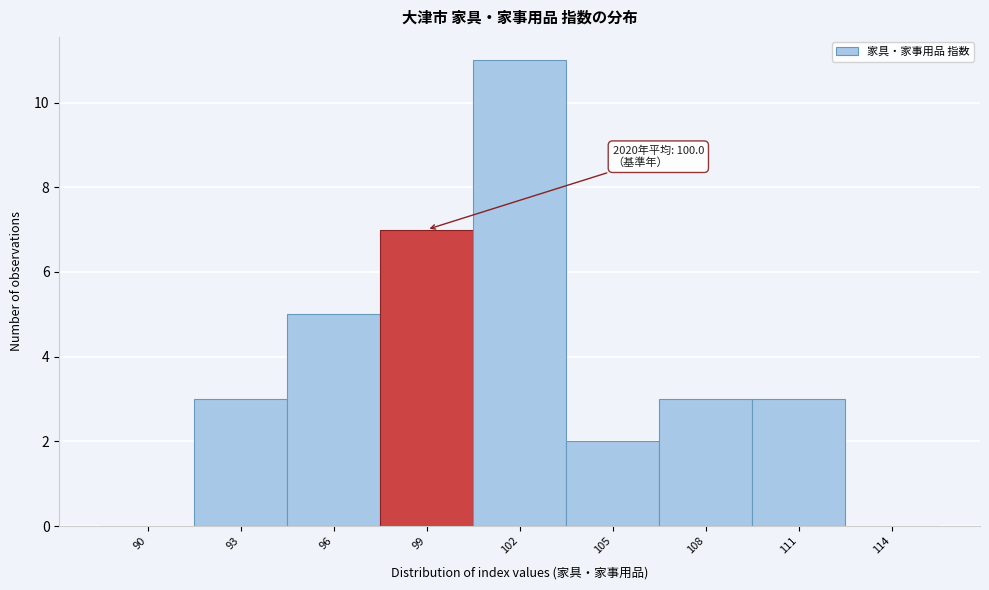

Reading left to right, extract all data points from this chart.

90=0	93=3	96=5	99=7	102=11	105=2	108=3	111=3	114=0